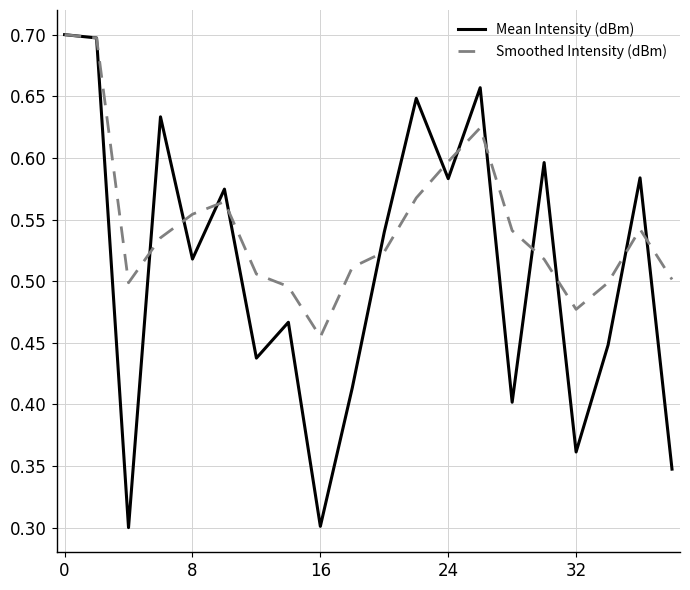

Which series has the largest total across all categories?

Smoothed Intensity (dBm)